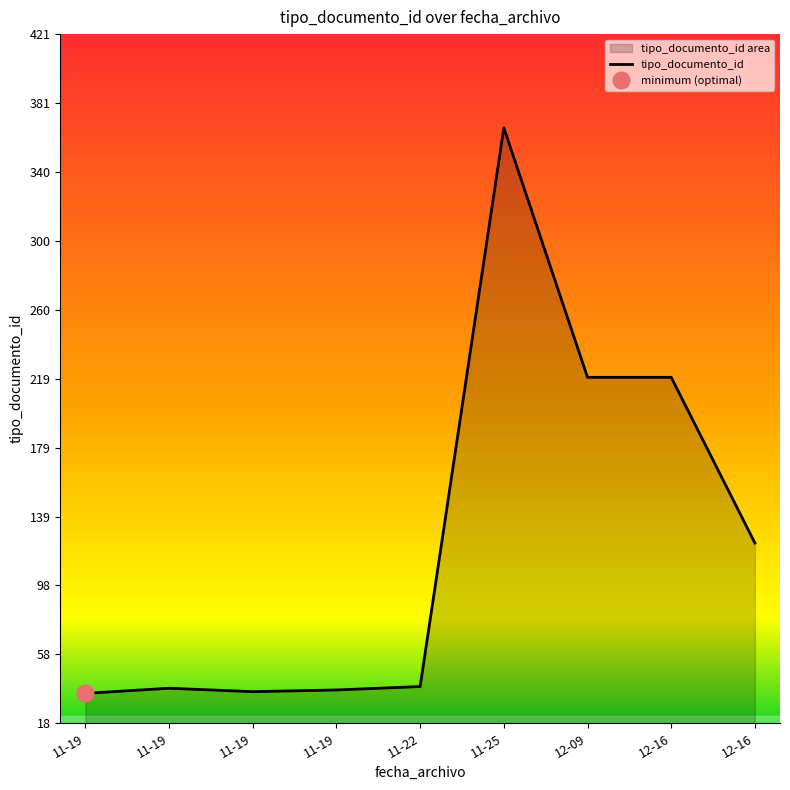

Where does the data first go above 39?

11-25